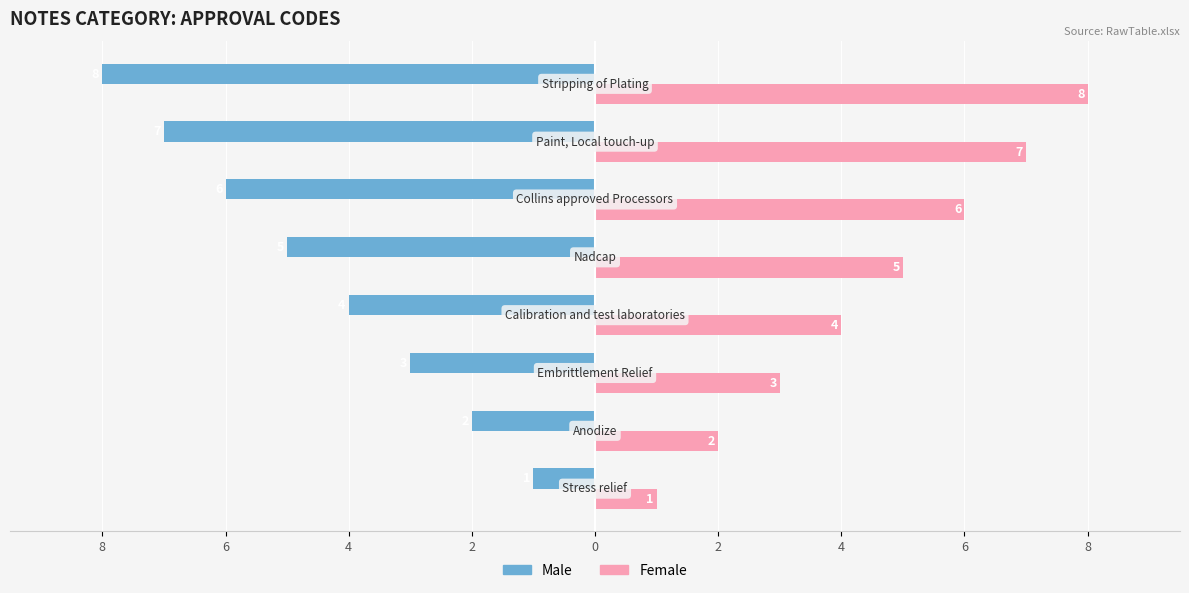

What are all the series names shown in the legend?

Male, Female